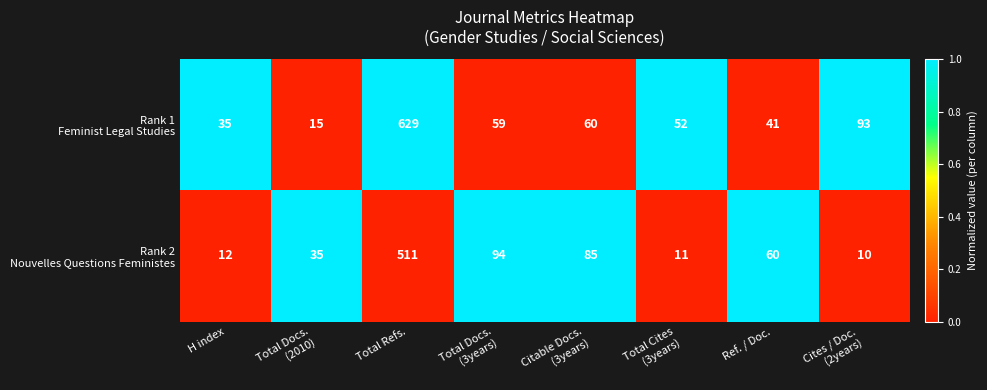

What is the spread (max minus min) of values at Total Docs.
(3years)?

35